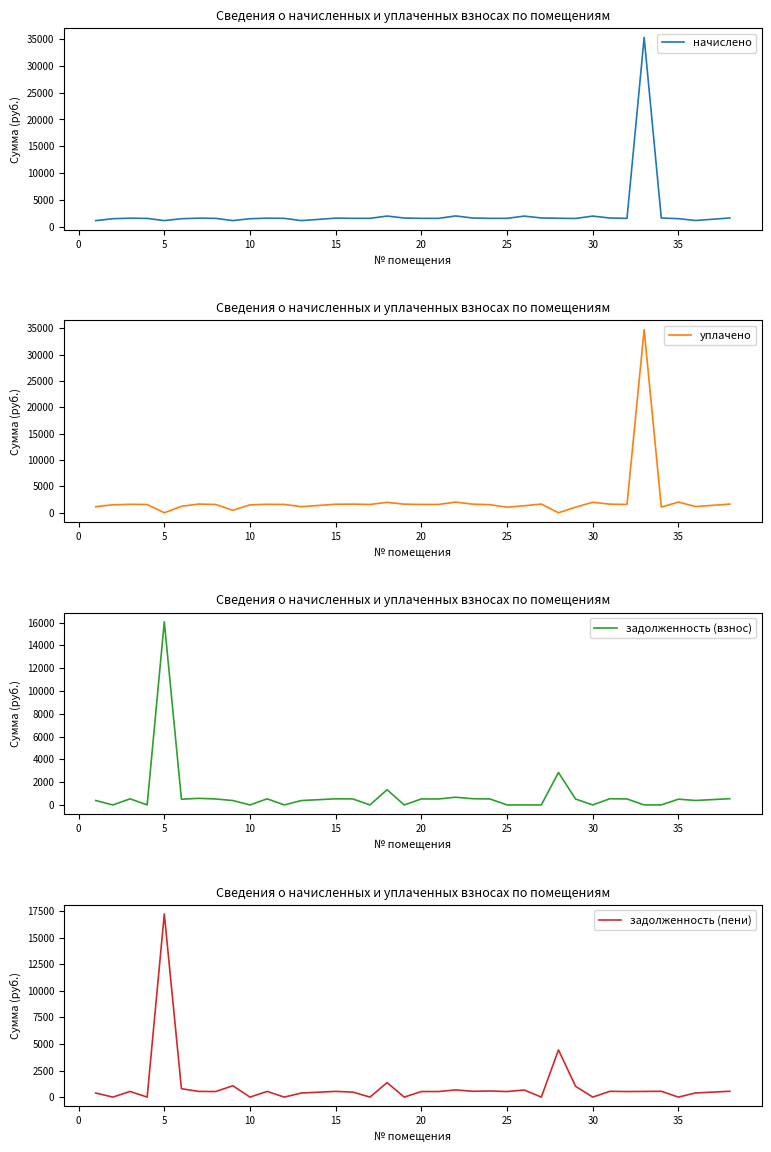

What is the difference between the maximum and minimum values in the задолженность (пени) series?

17235.2